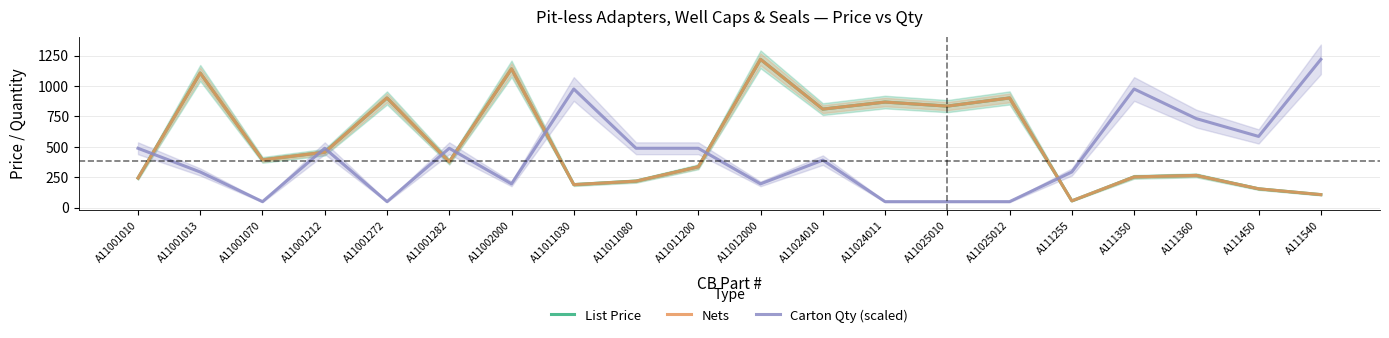

List the series in order of their peak value, lowest first.

List Price, Nets, Carton Qty (scaled)